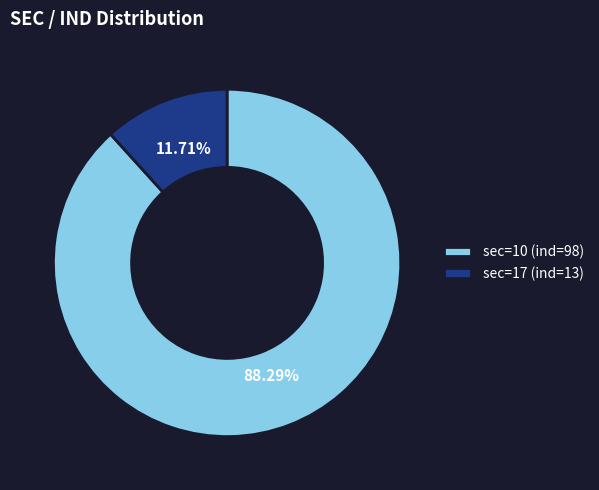

What is the total percentage of sec=10 (ind=98) and sec=17 (ind=13)?

100.0%